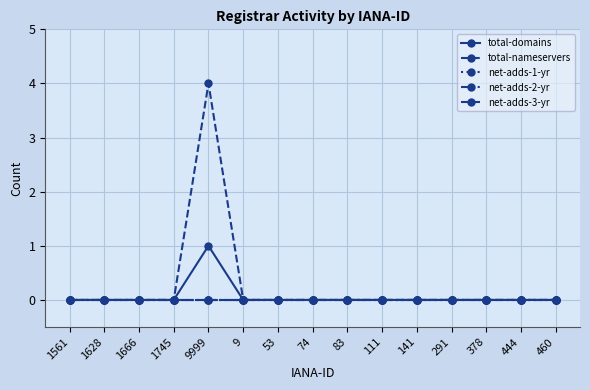

What is the label of the 11th point from the right?

9999